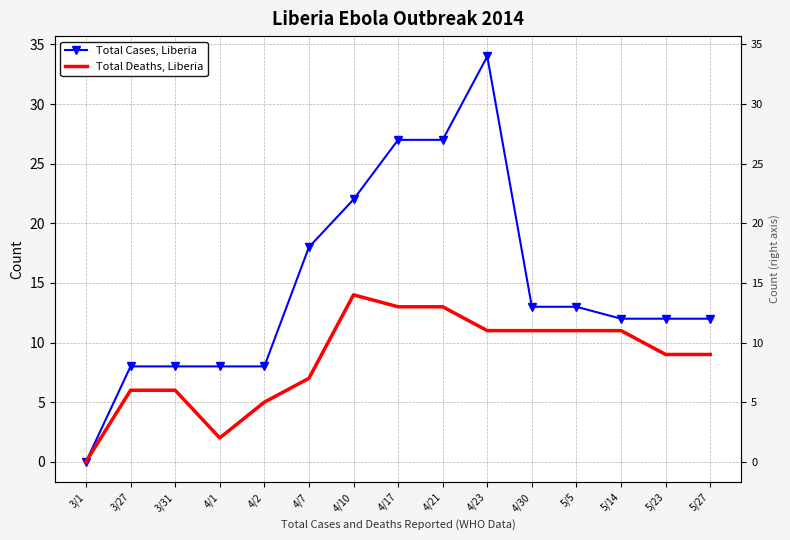

At which category does the chart reach its peak across all series?

4/23